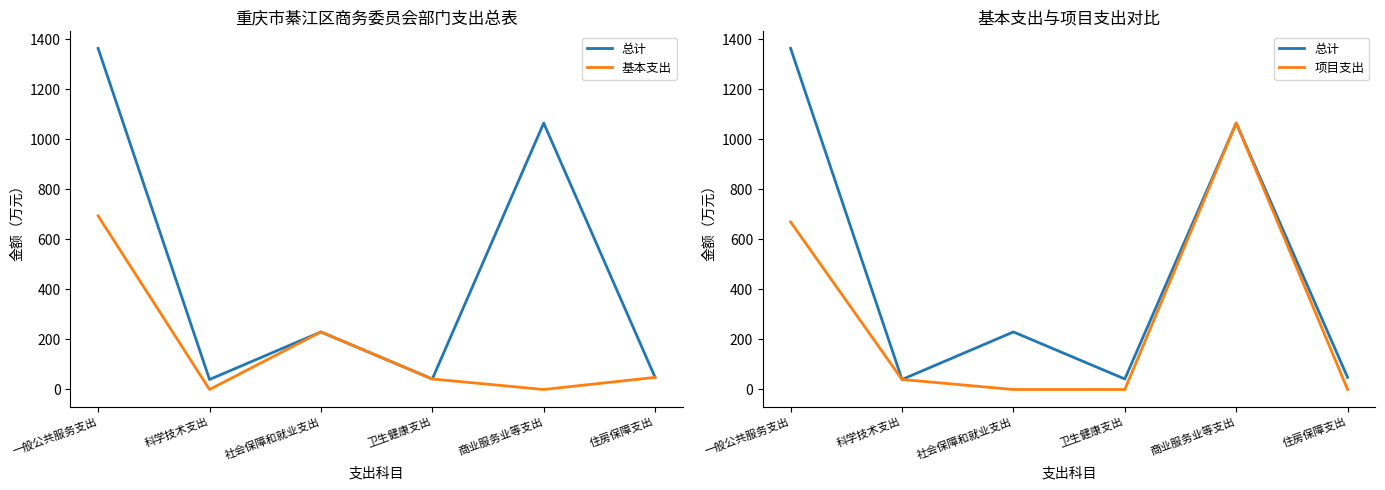

The value of 基本支出 at 科学技术支出 is 0.0. True or false?

True